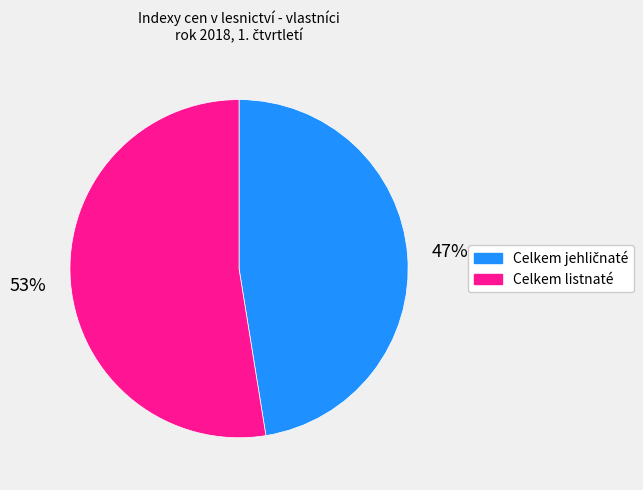

The Celkem listnaté slice represents 53% of the pie. True or false?

True